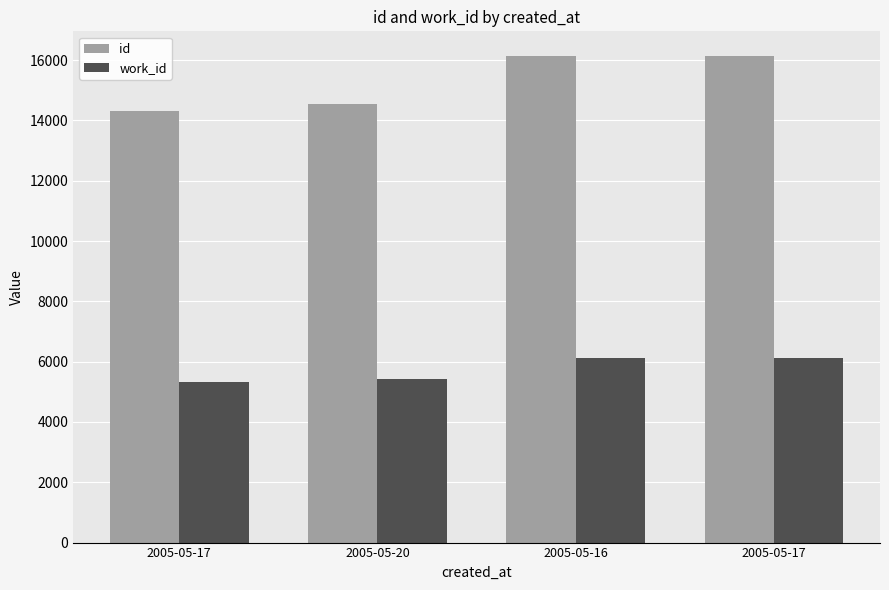

How many data points does each series have?

4